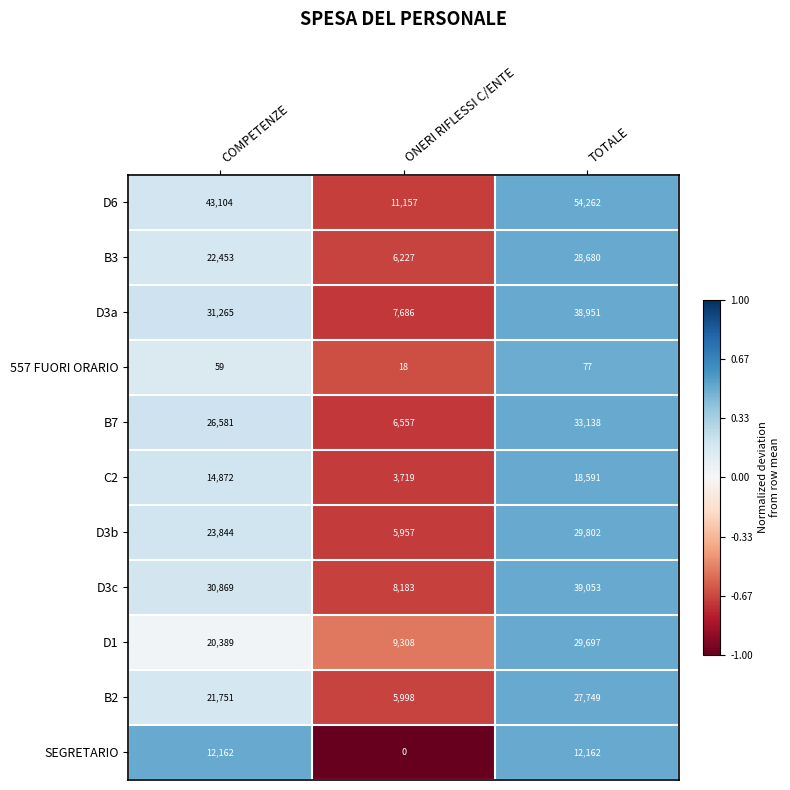

The value of B2 at TOTALE is 27749. True or false?

True